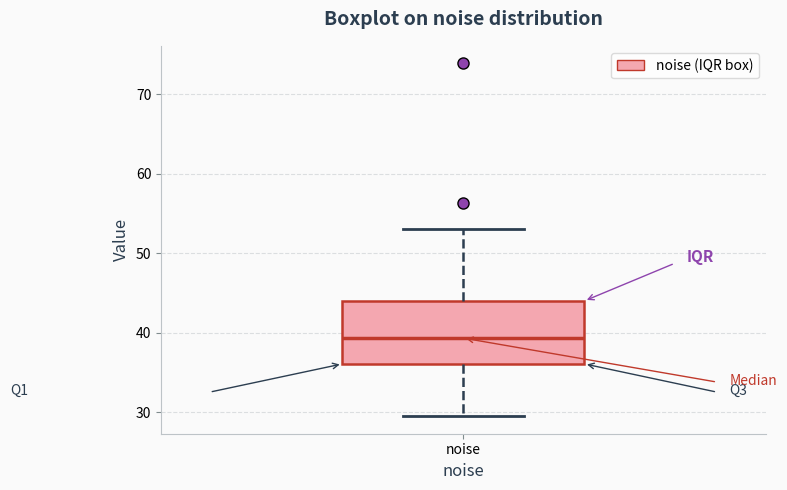

Transcribe this box plot: give where the median line is, the range the box spans, and where the two whiskers end, as read against the y-axis. The values are not printed on the chart, so give them approximately, as read against the axis.

median 39, box 36 to 44, whiskers 29 to 53